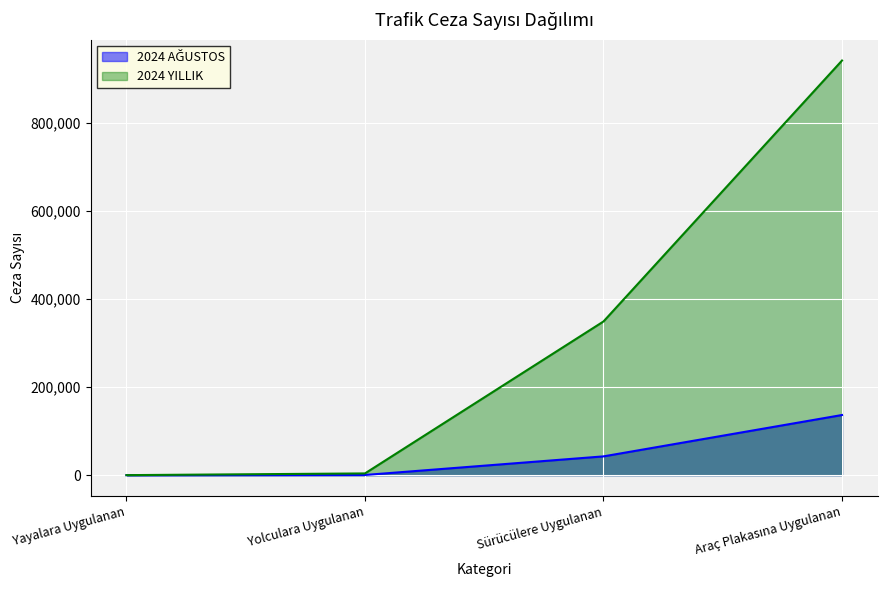

How many lines are shown in the chart?

2